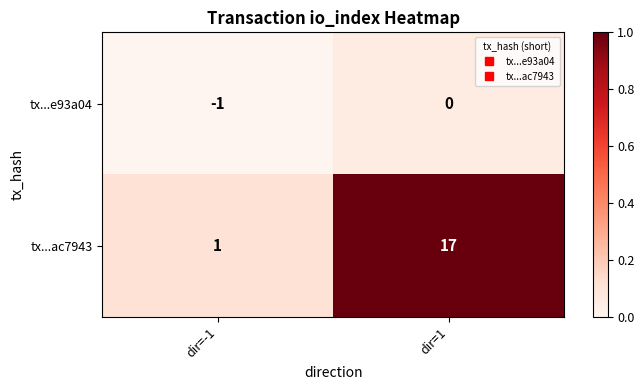

Reading left to right, what are all the values shown in this chart?

tx...e93a04: -1	0
tx...ac7943: 1	17